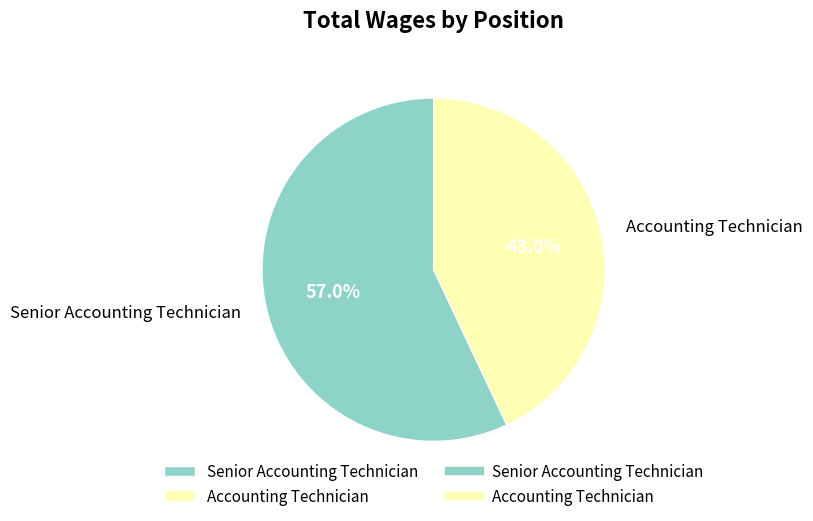

Between Senior Accounting Technician and Accounting Technician, which is larger?

Senior Accounting Technician